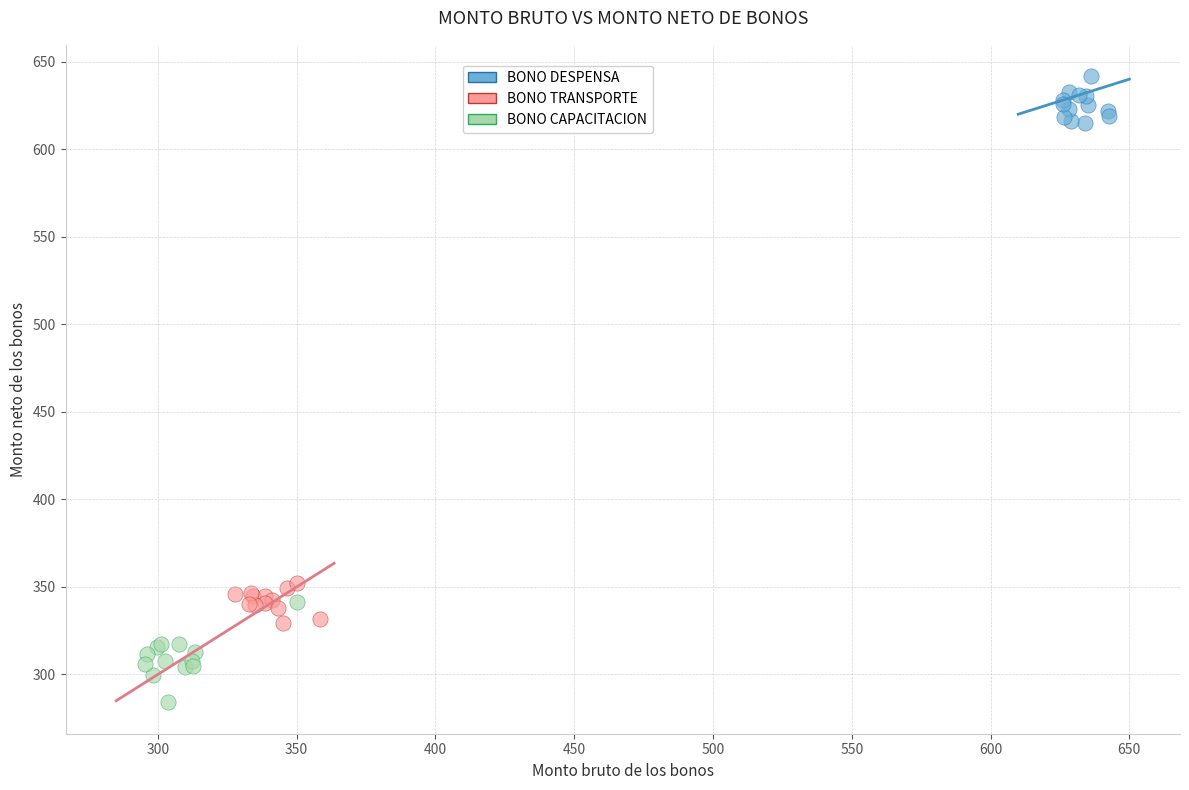

What are all the series names shown in the legend?

BONO DESPENSA, BONO TRANSPORTE, BONO CAPACITACION